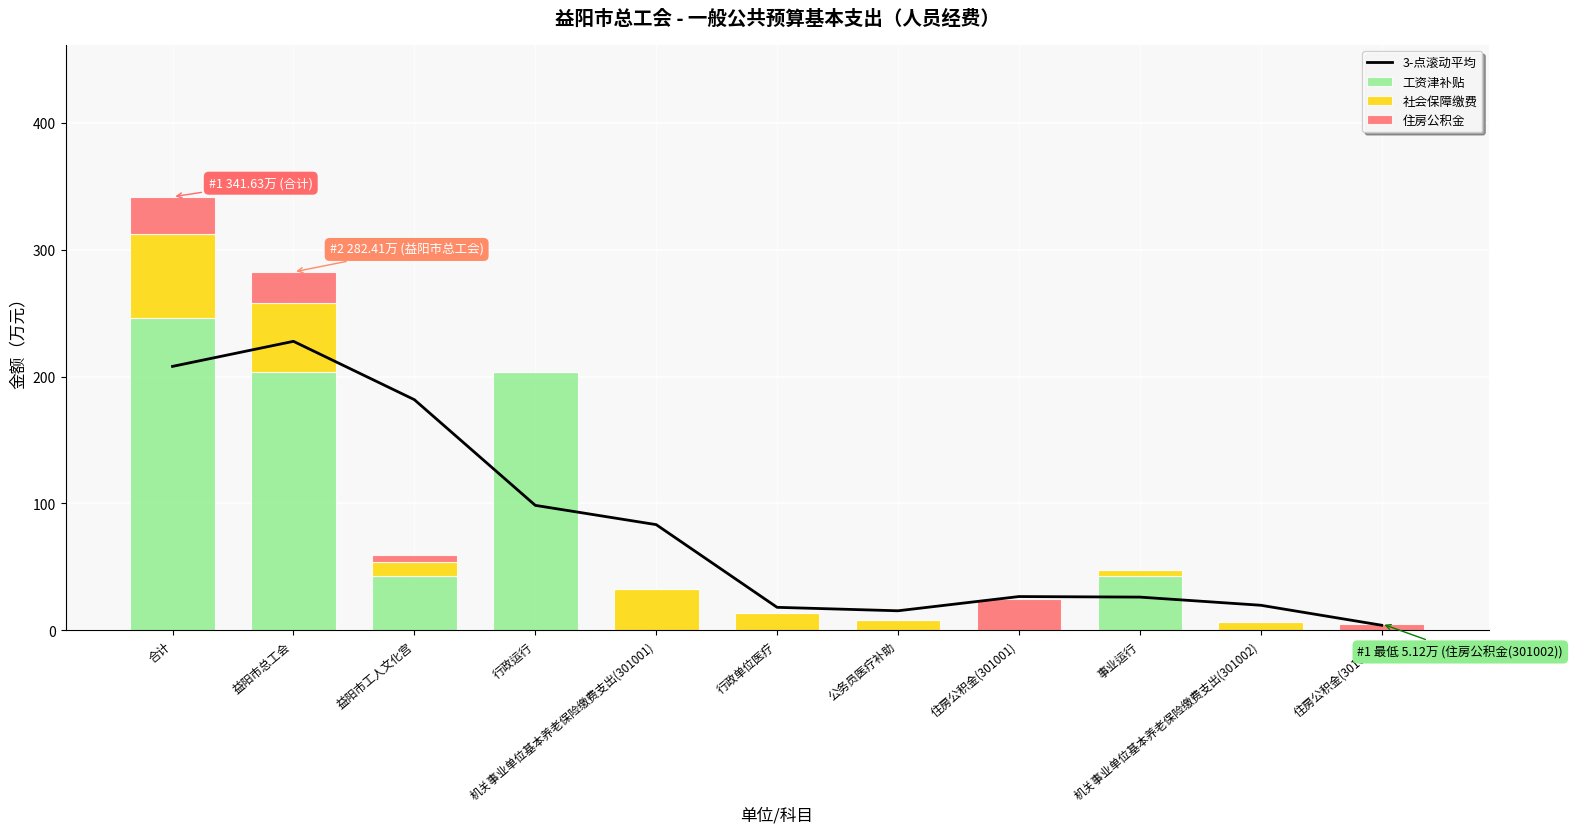

At how many categories does at least one series exceed 162?

4